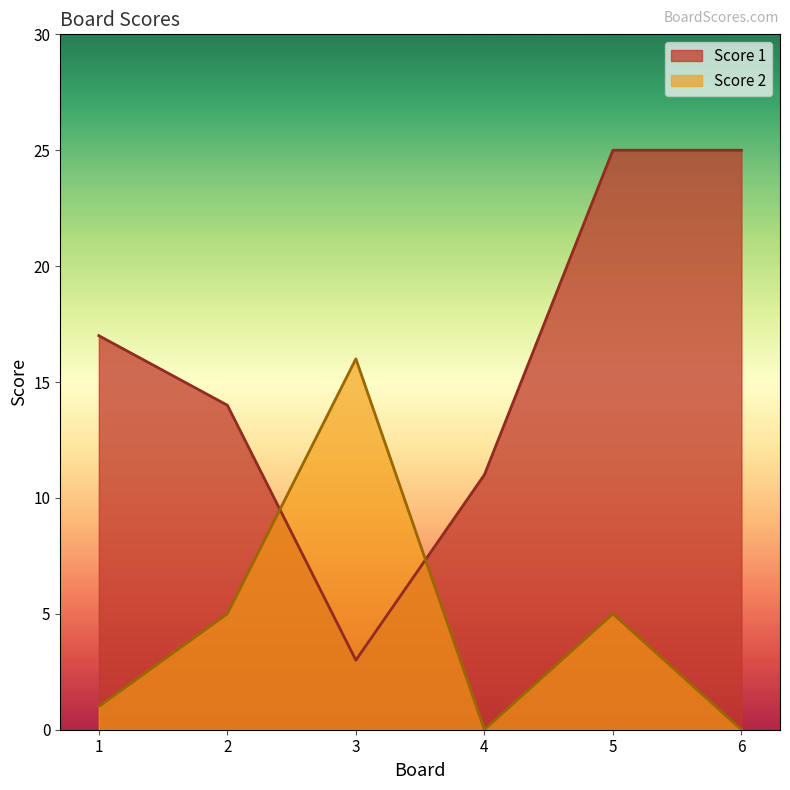

How many interior local peaks does the Score 2 series have?

2